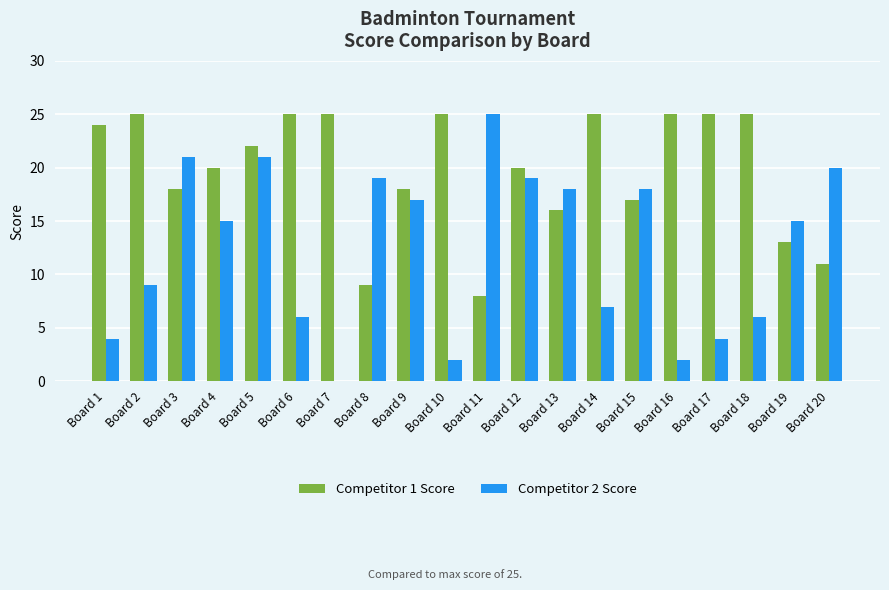

What is the average value of the Competitor 1 Score series?

20